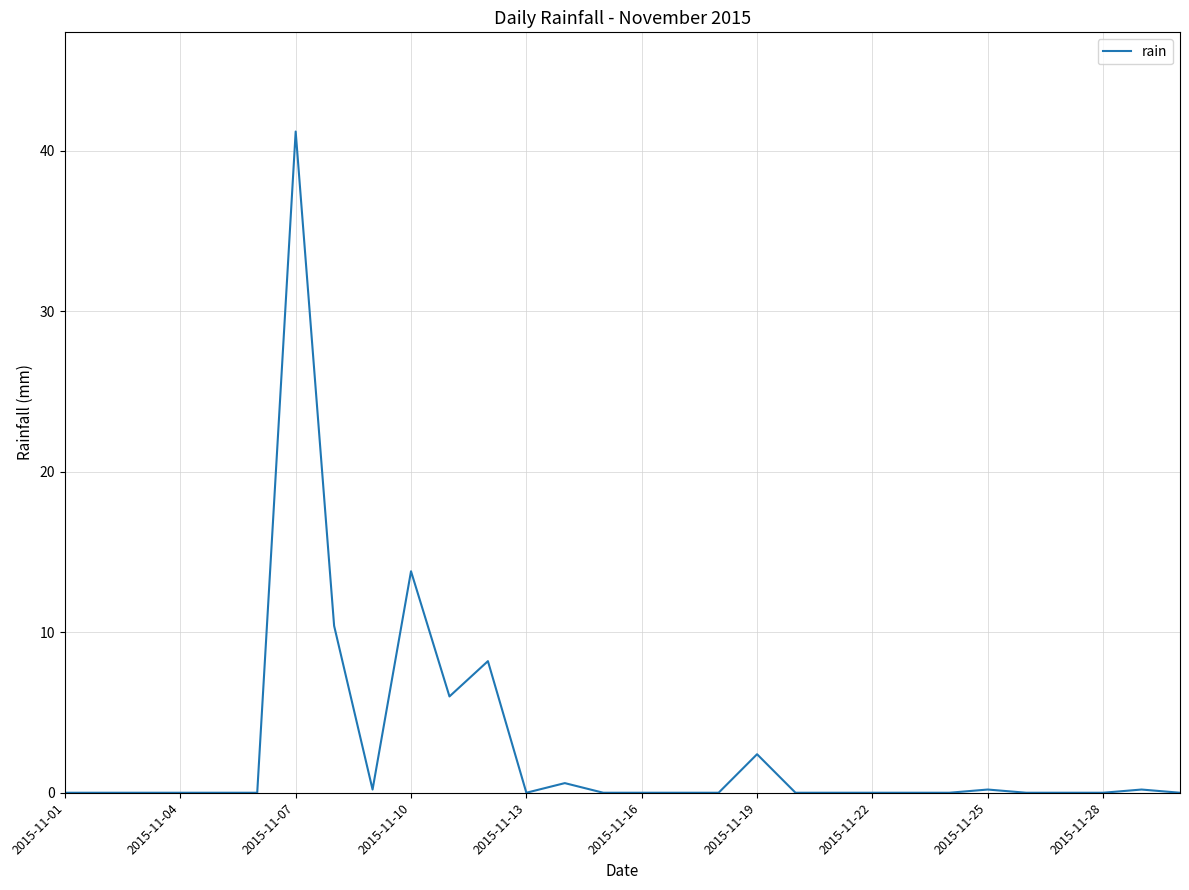

What is the maximum value shown in the chart?

41.2